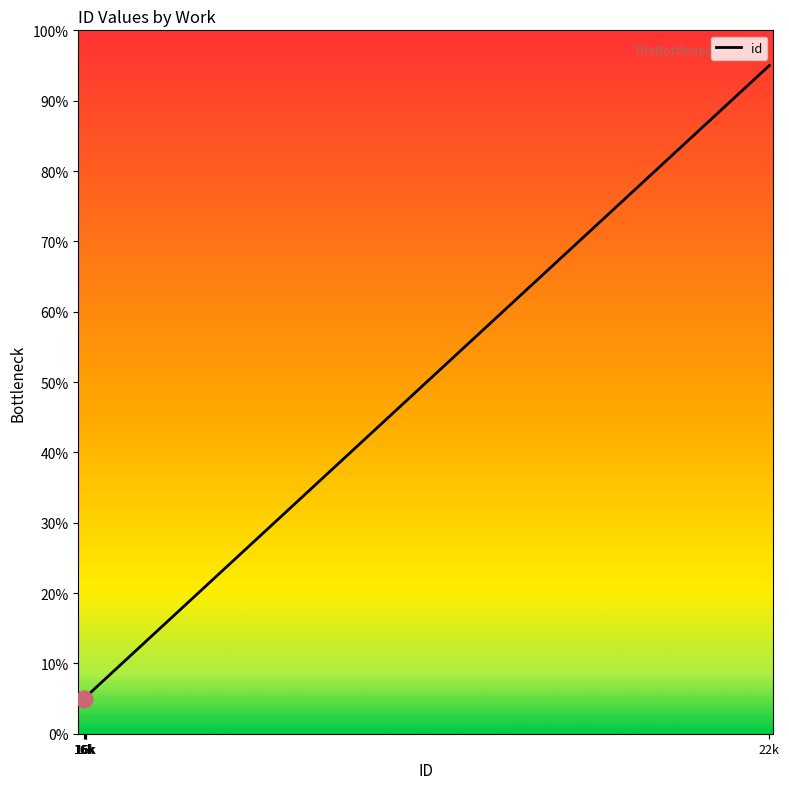

What is the greatest value displayed?

95.0